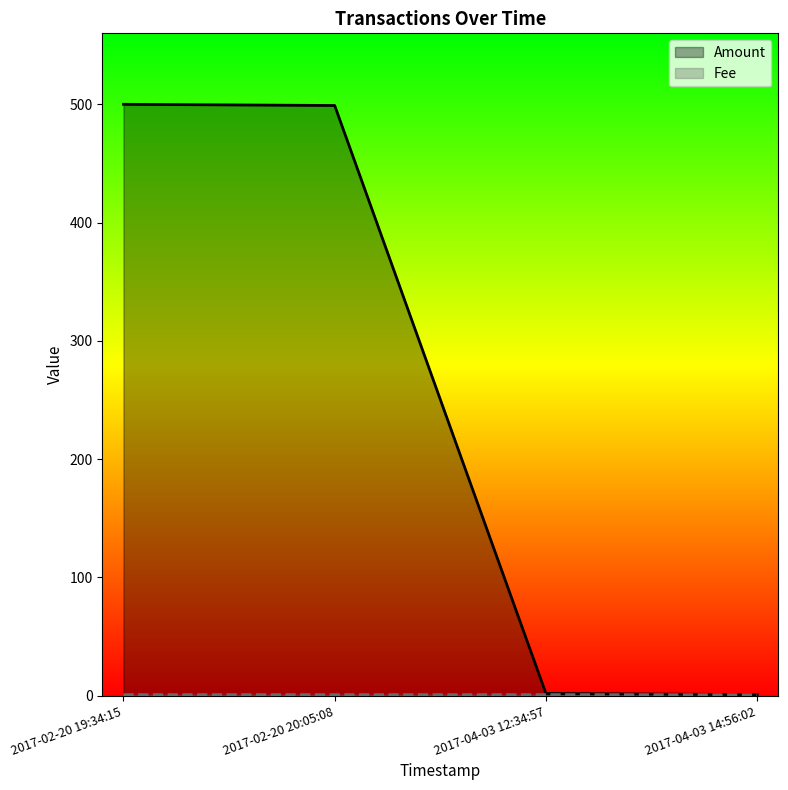

List the series in order of their overall mean, highest first.

Amount, Fee